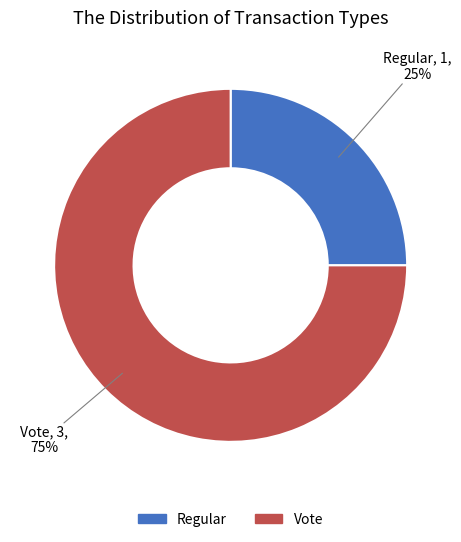

To the nearest percent, what percentage of the pie is Vote?

75%